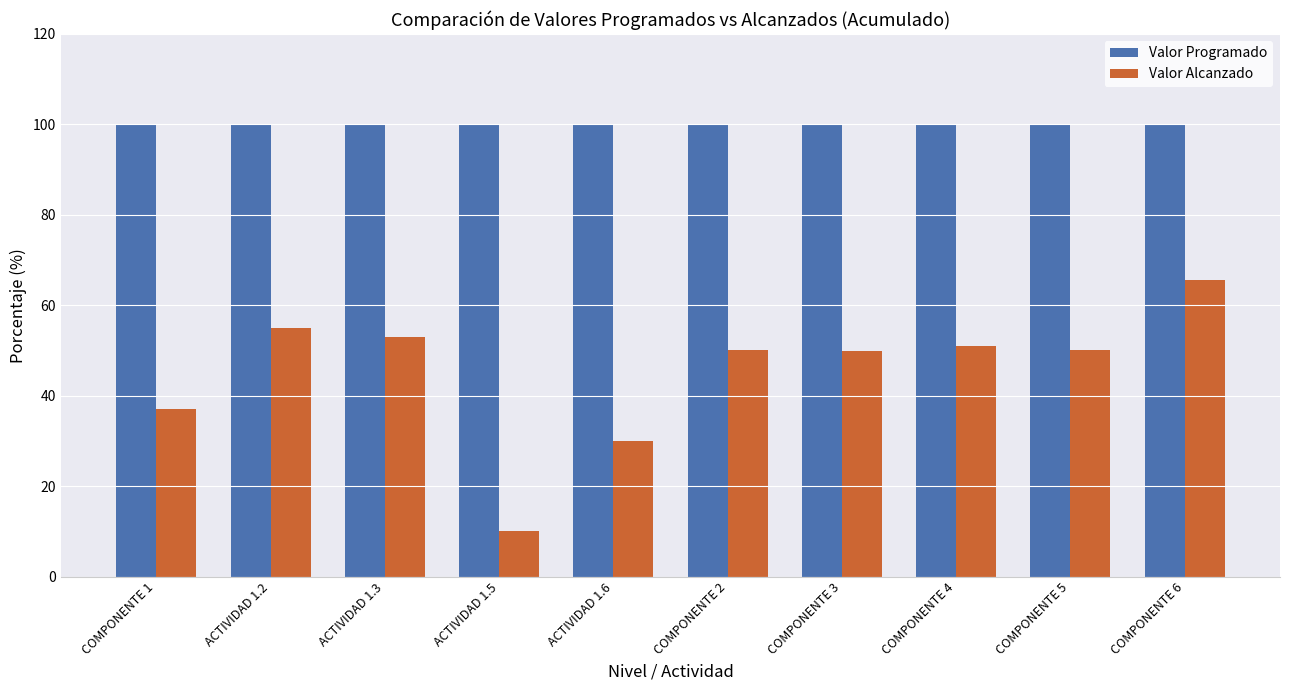

Read the Valor Programado value at COMPONENTE 4.

100.0